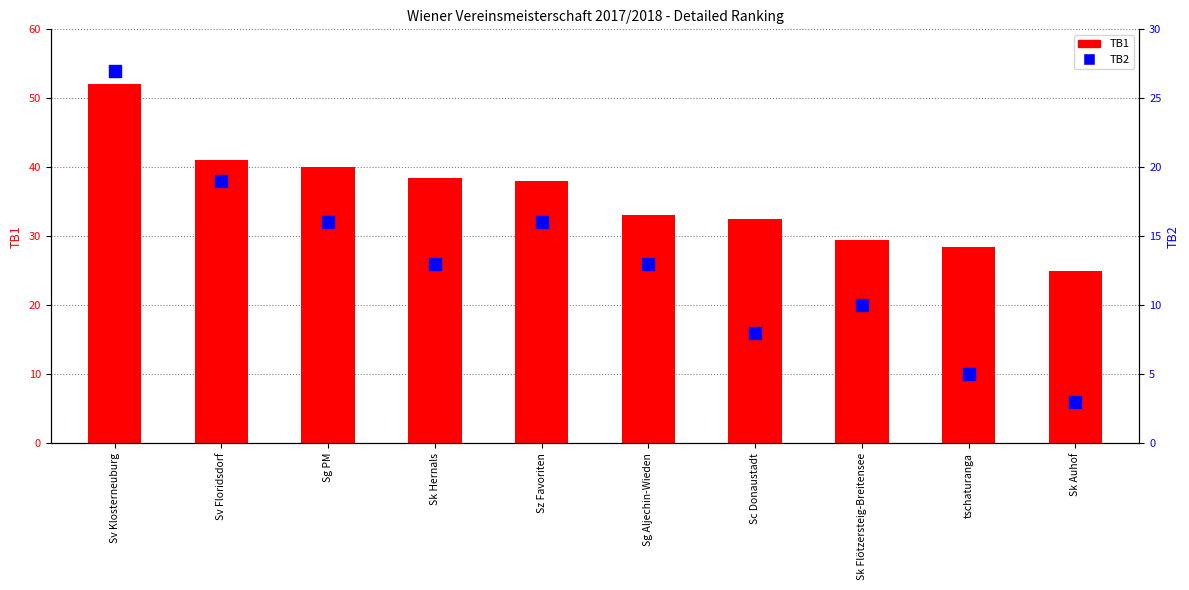

Is the value of TB2 at Sg PM greater than the value of TB1 at Sc Donaustadt?

No